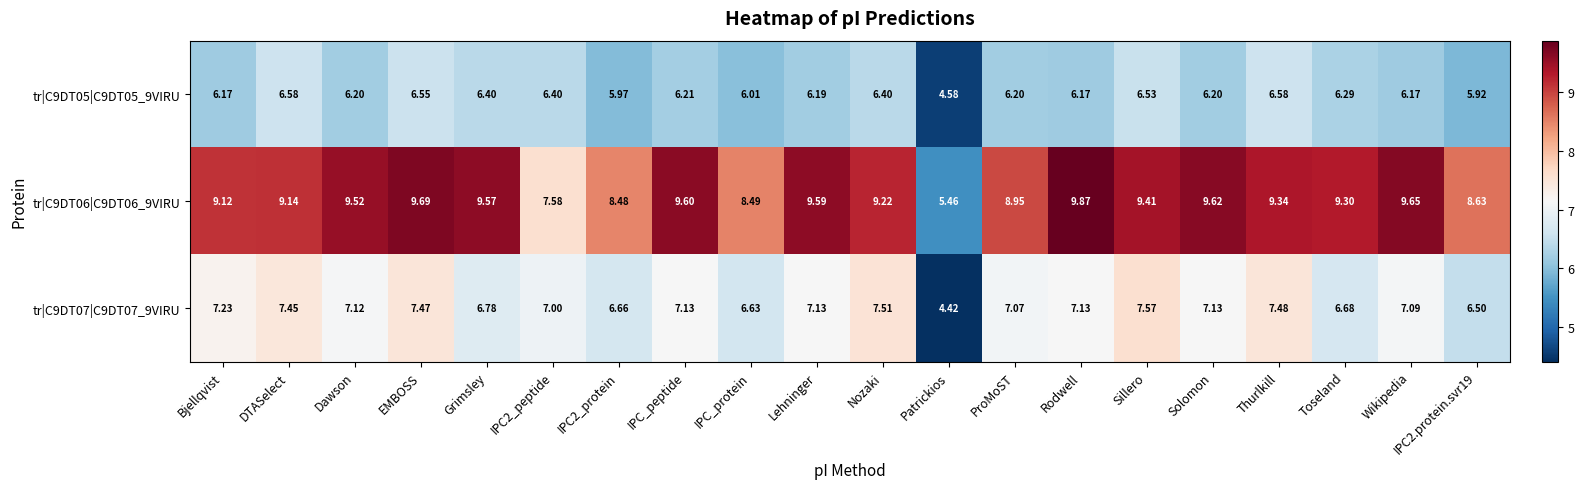

Which category has the highest value in the tr|C9DT07|C9DT07_9VIRU series?

Sillero